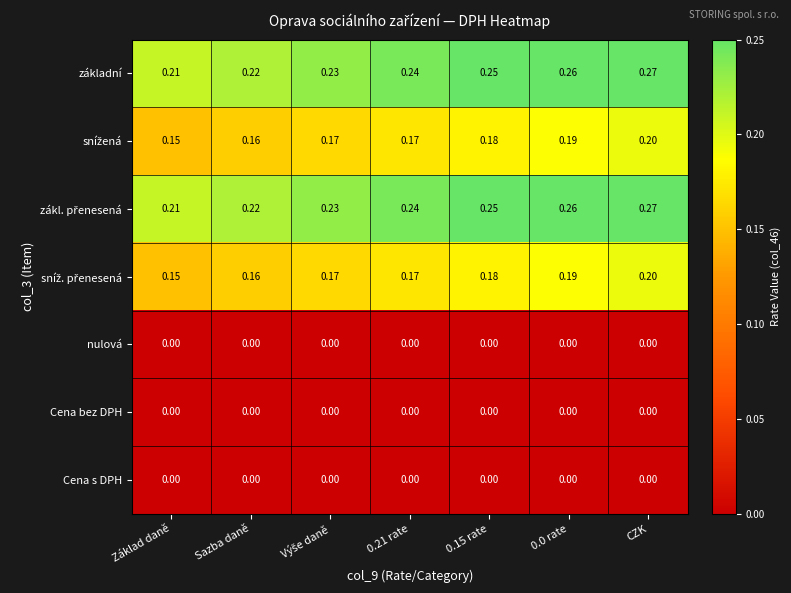

At which category is the sum across all series the highest?

CZK